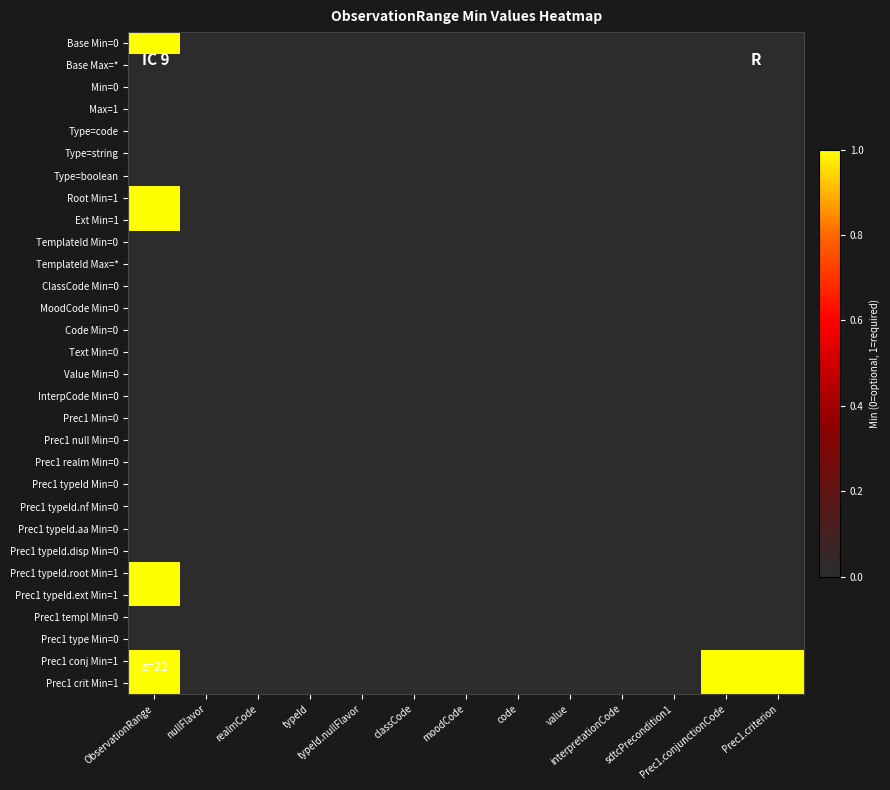

At which category is the sum across all series the highest?

ObservationRange